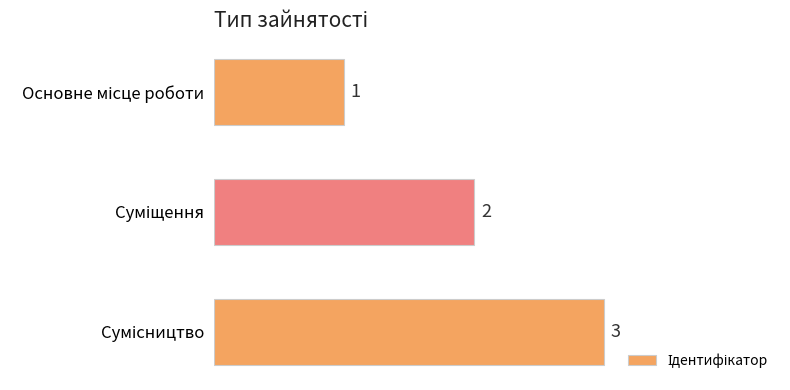

What is the value of the 3rd bar from the top?

3